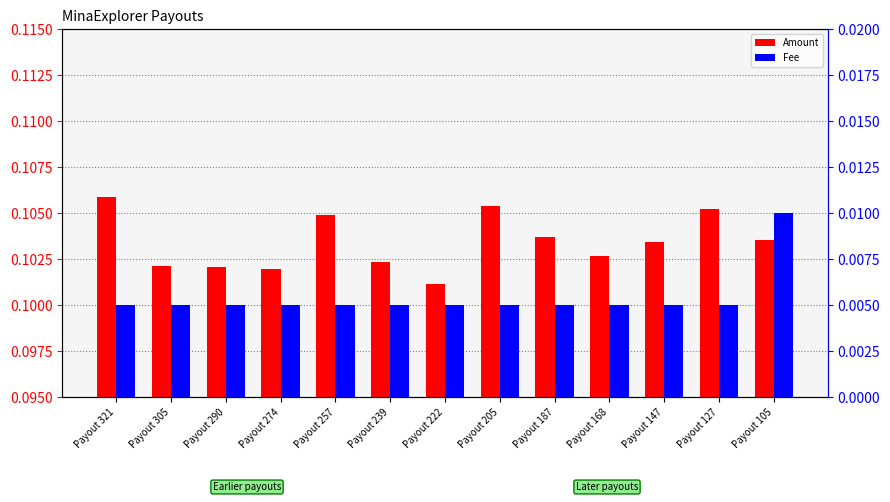

Is the value of Fee at Payout 257 greater than the value of Amount at Payout 127?

No